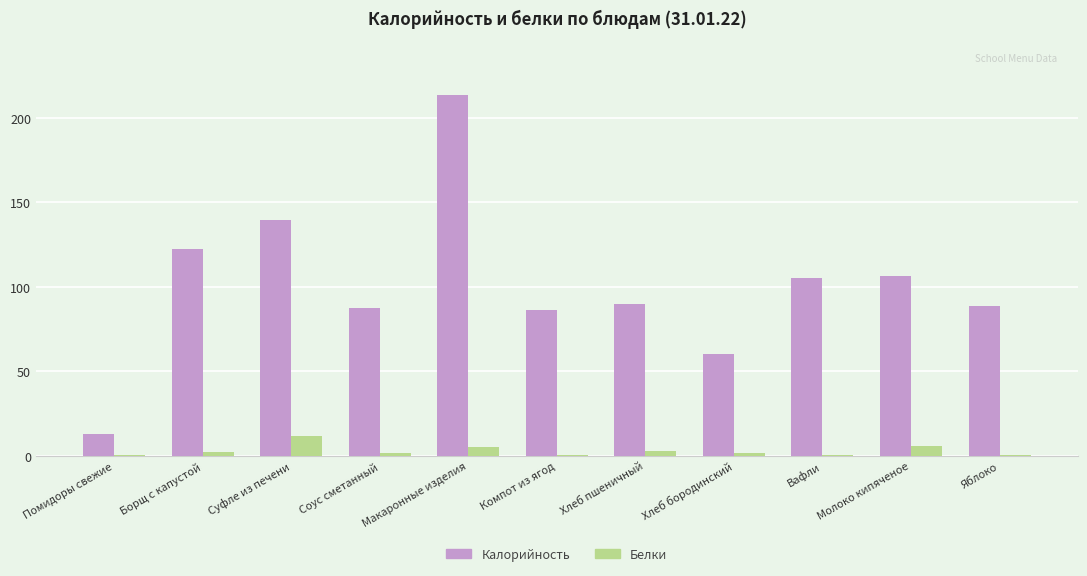

Which series has the largest total across all categories?

Калорийность